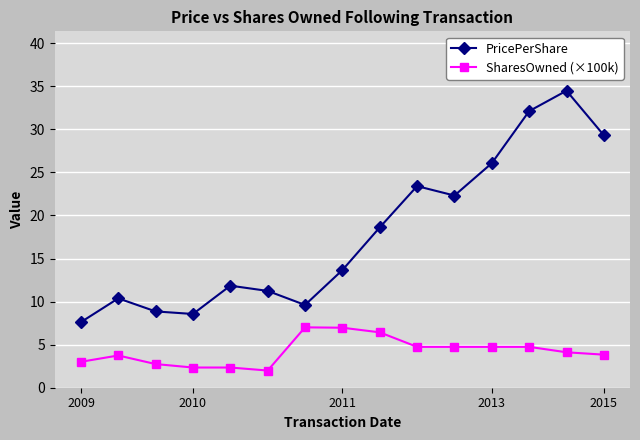

Does the chart have visible grid lines?

Yes